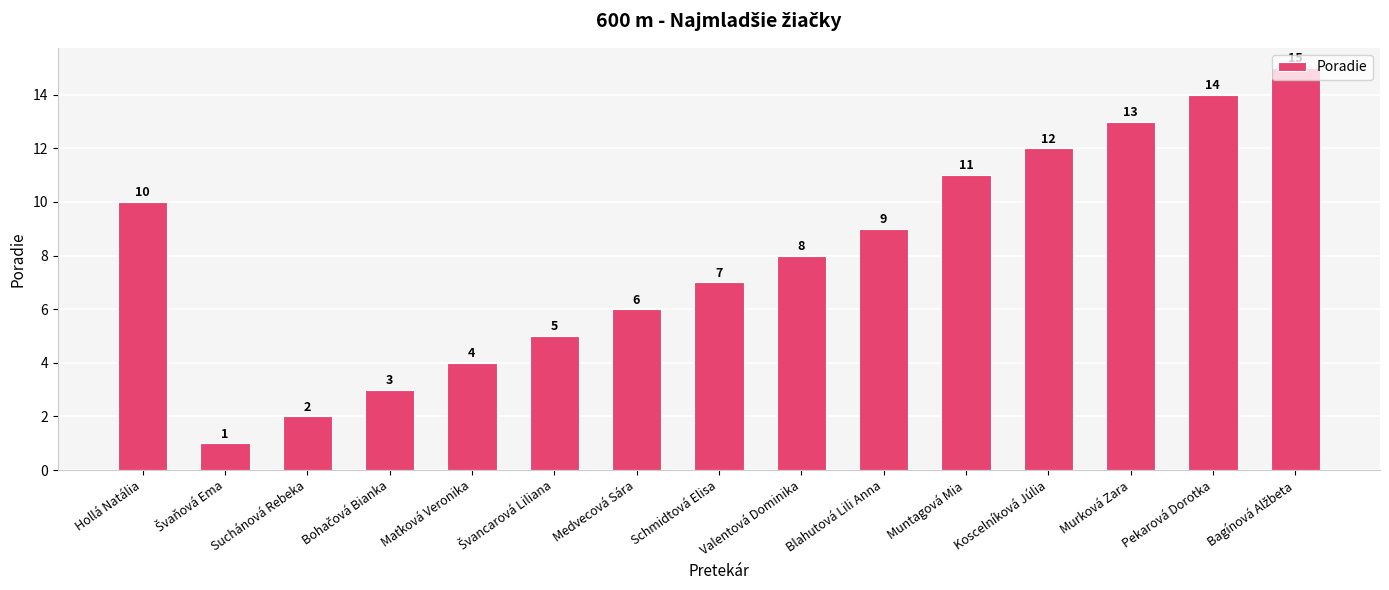

What is the difference between the second highest and second lowest values?

12